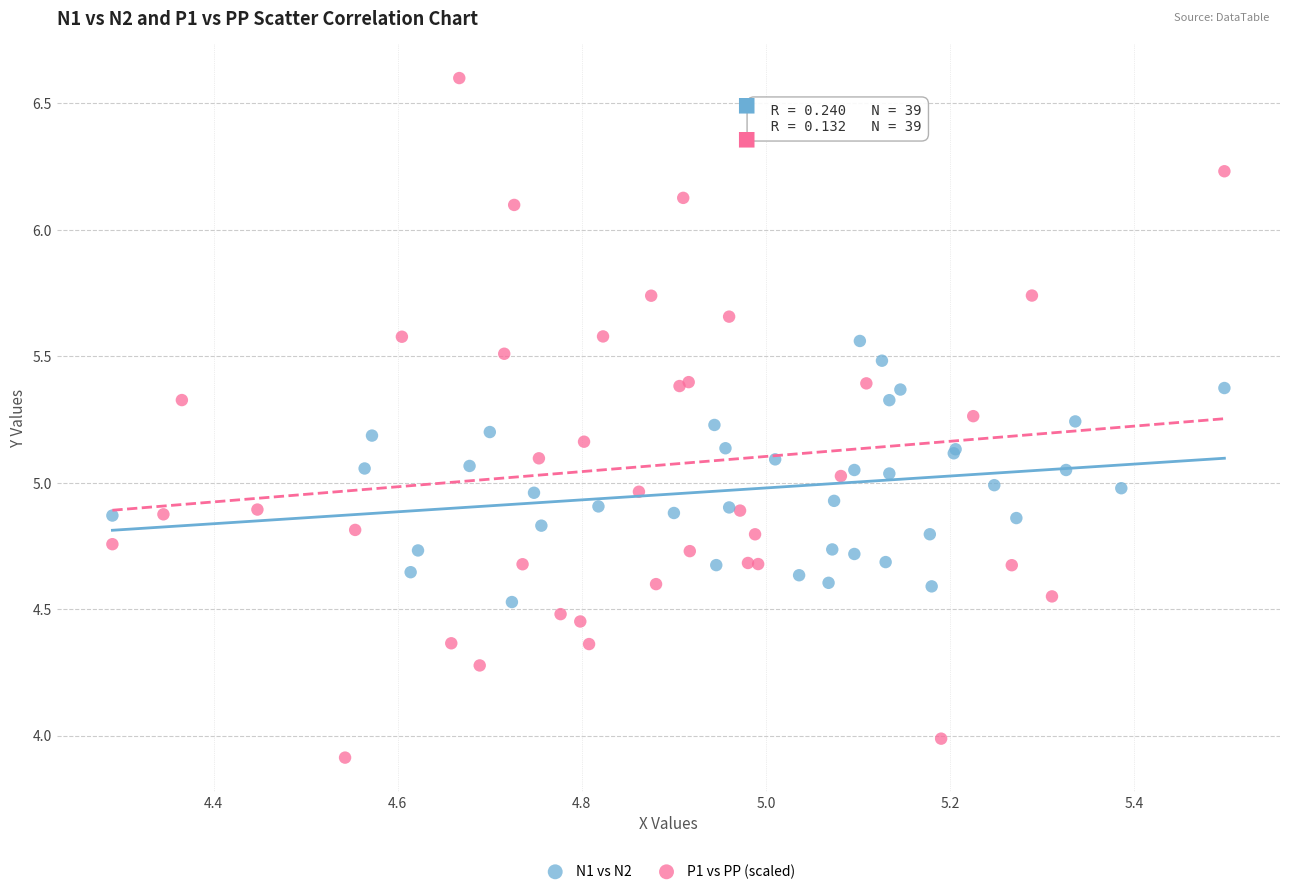

Which series contains the lowest Y value?

P1 vs PP (scaled)